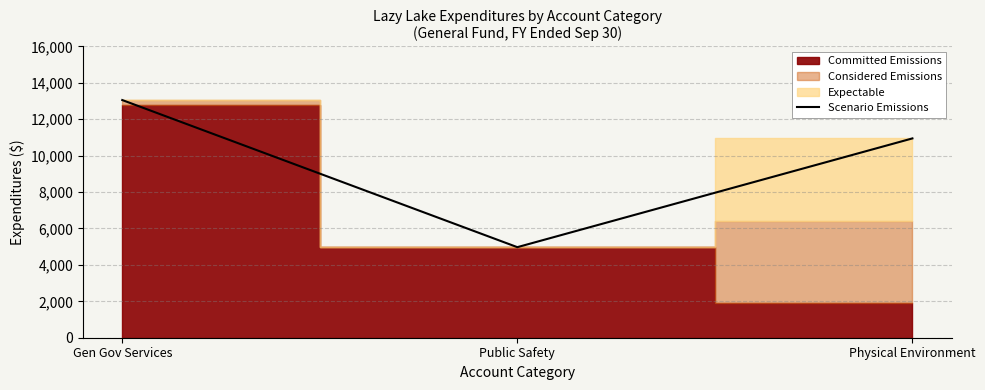

Reading right to left, list all the values displayed in this chart.

Physical Environment=10948	Public Safety=4974	Gen Gov Services=13055